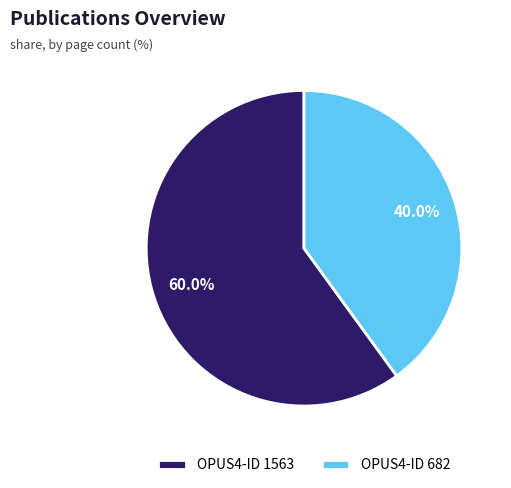

Rank the categories by value from highest to lowest.

OPUS4-ID 1563, OPUS4-ID 682